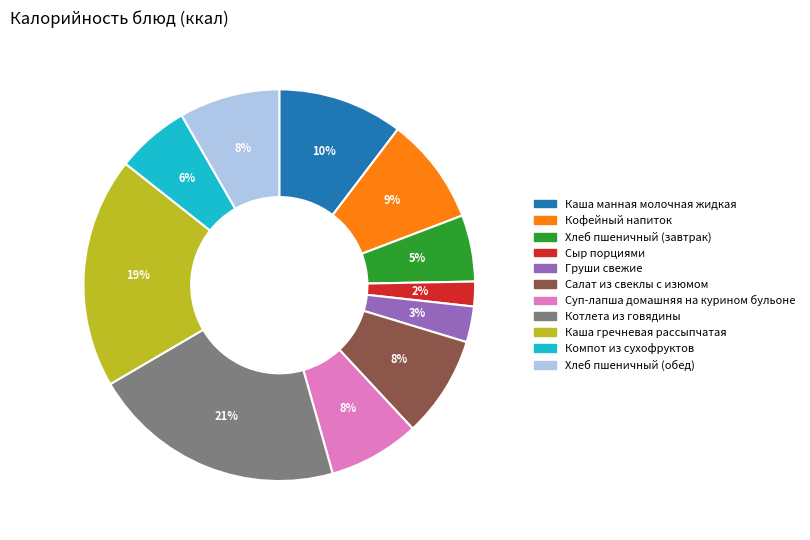

The Хлеб пшеничный (обед) slice represents 17% of the pie. True or false?

False